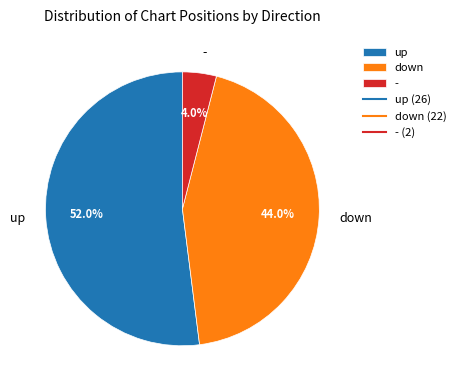

To the nearest percent, what portion does down represent?

44%